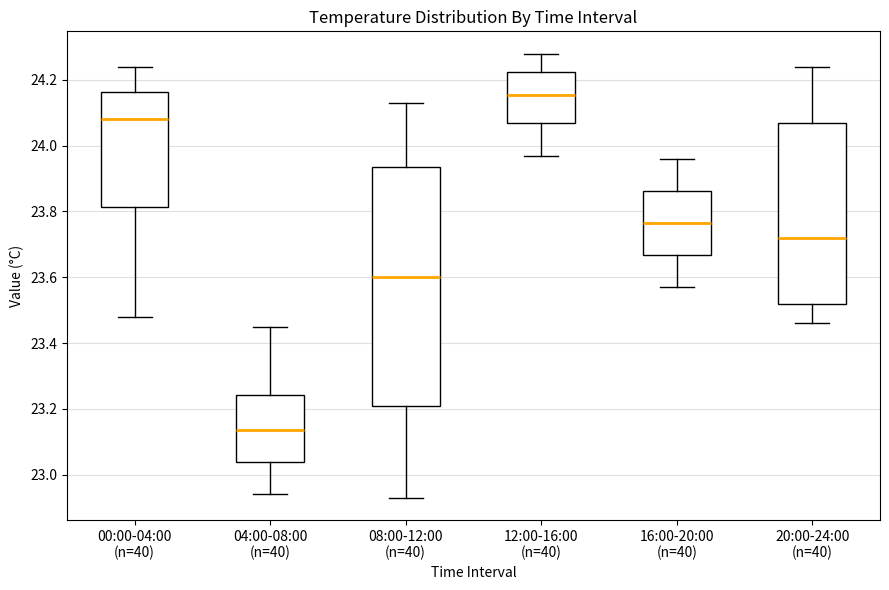

Where does the median line of the box for 08:00-12:00 (n=40) sit on the y-axis? The values are not printed on the chart, so give them approximately, as read against the axis.

23.60